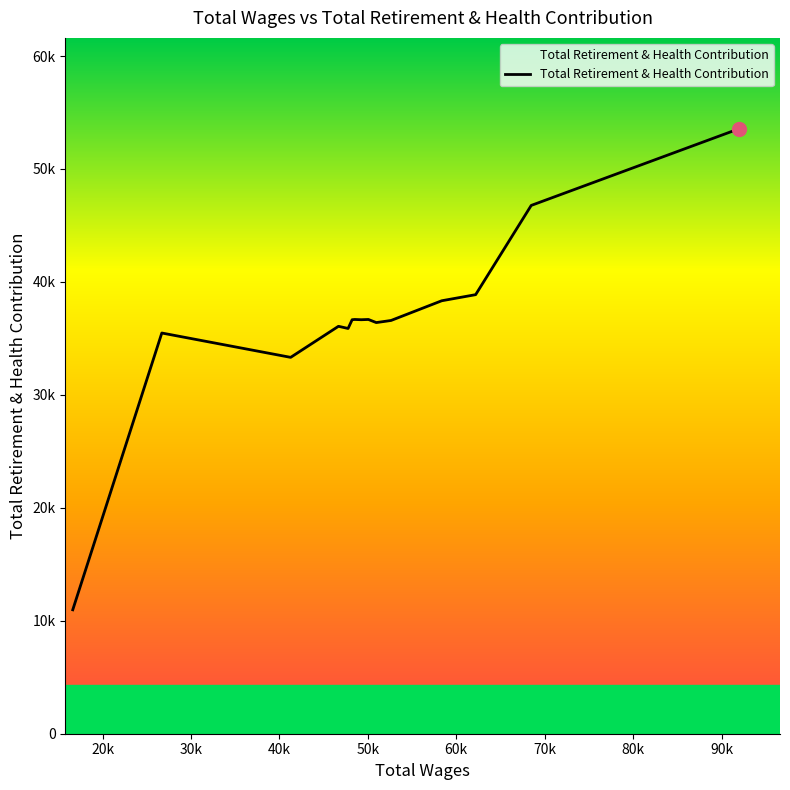

What is the label of the 11th point from the right?

60k